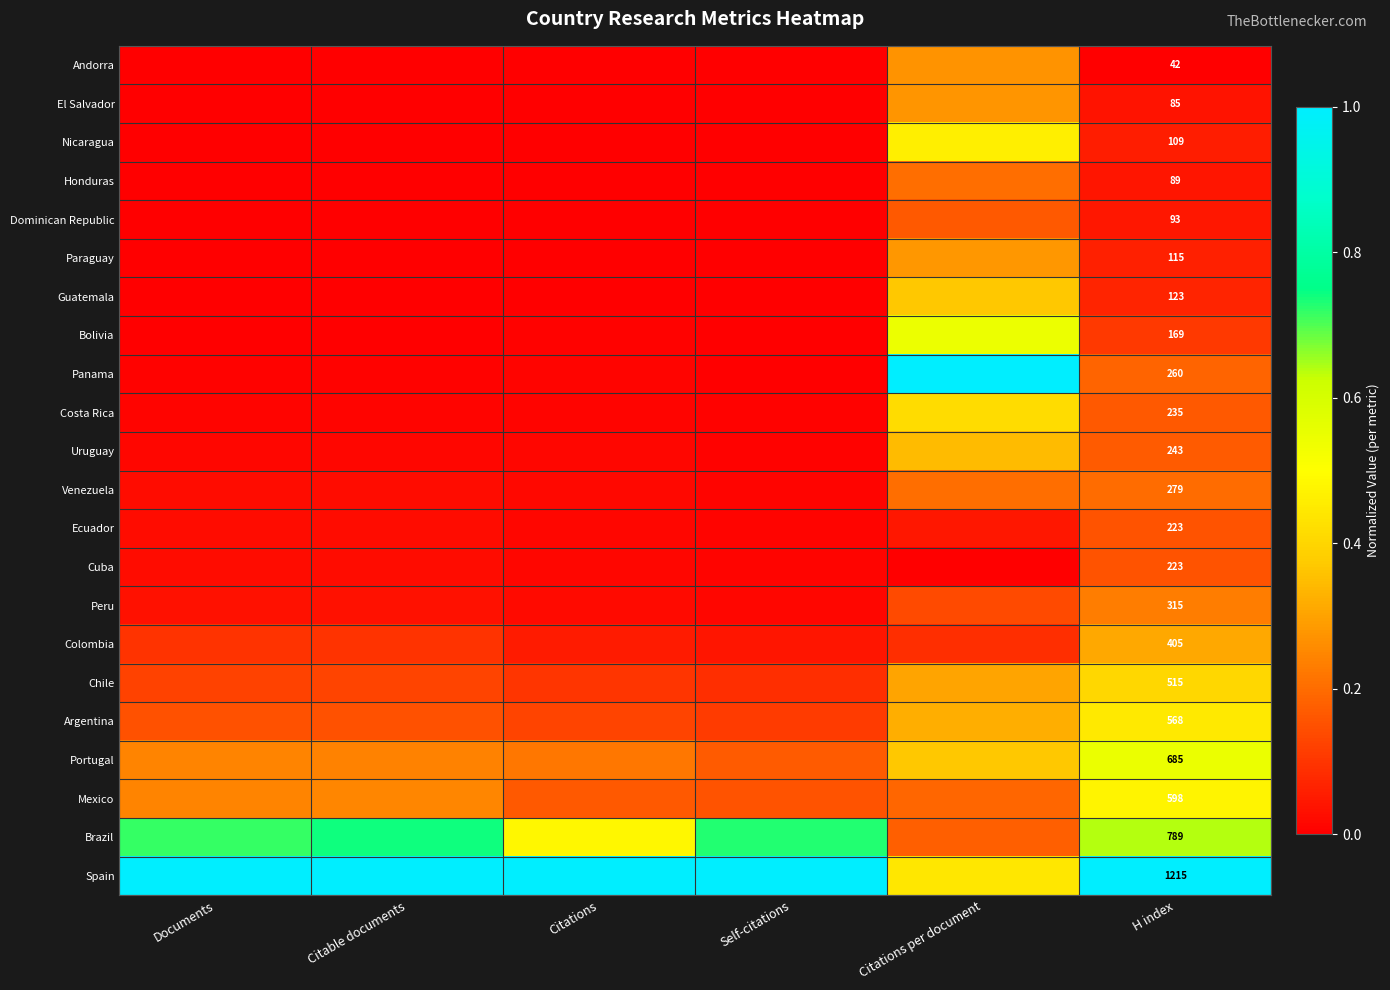

How many distinct data groups are displayed?

22